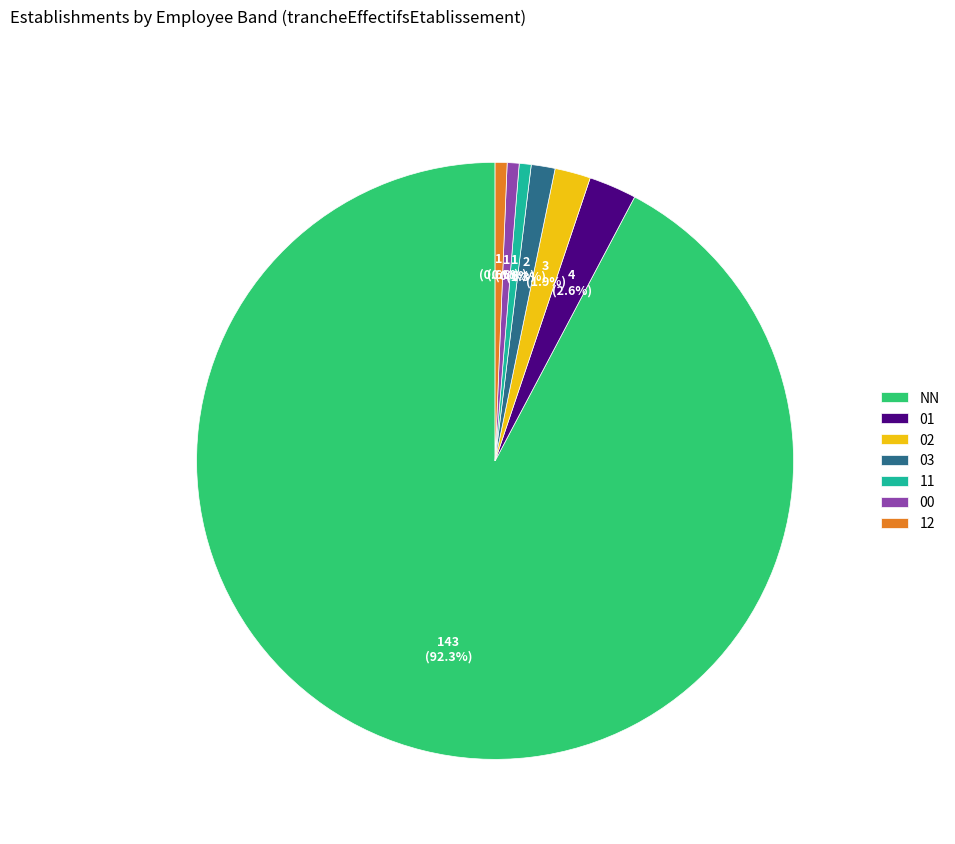

What is the largest slice in the pie chart?

NN